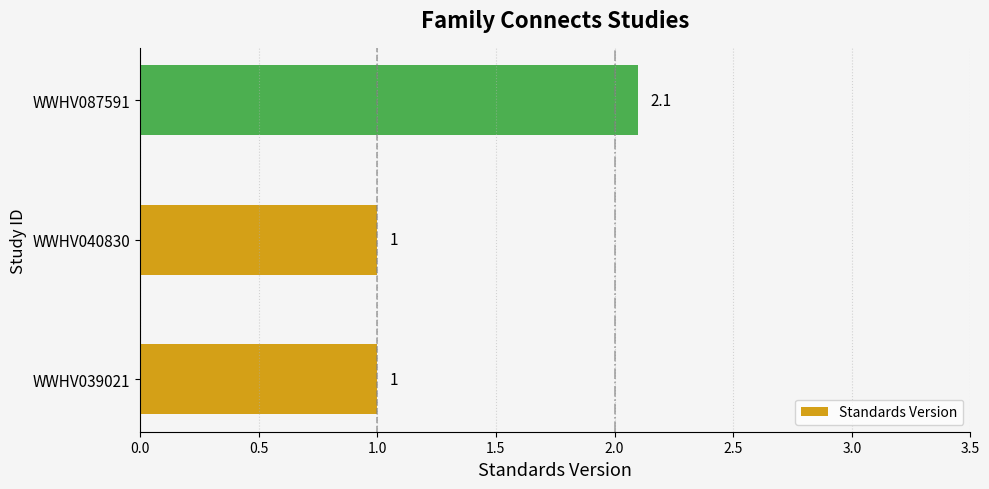

True or false: the data shows 0.4 at WWHV040830.

False